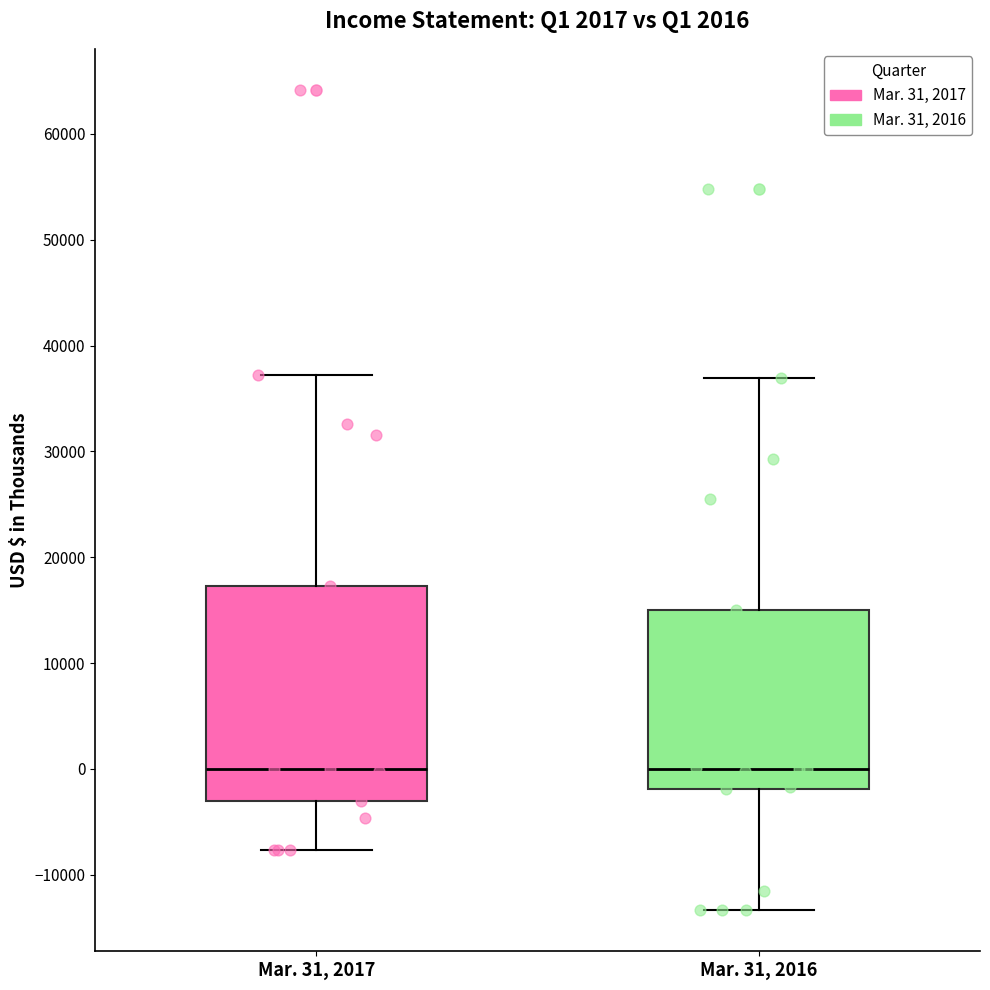

Which box is the tallest, from its lower edge to its upper edge?

Mar. 31, 2017